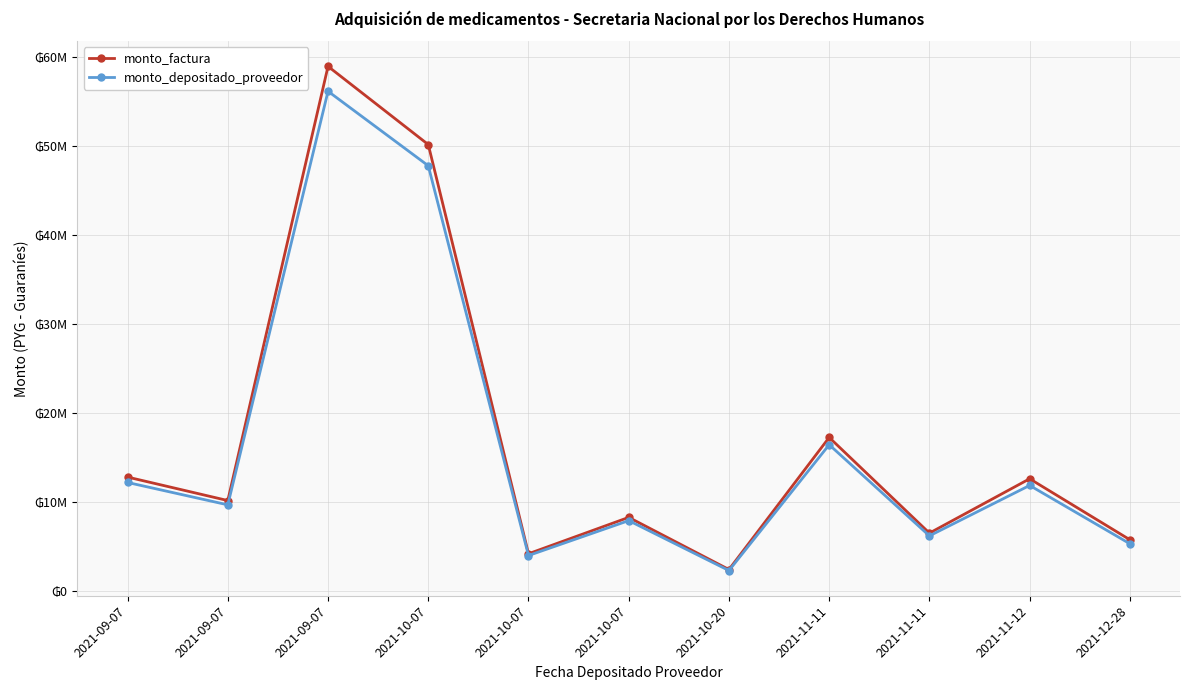

Is this an area chart (filled region under the line)?

No